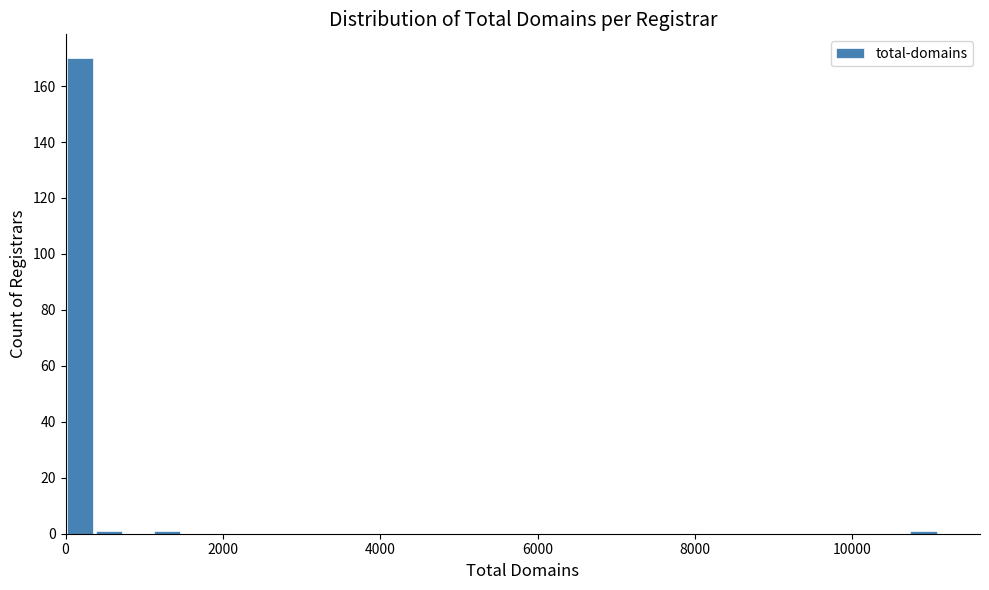

Read against the x-axis, roughly where is the centre of the tallest bar?

200